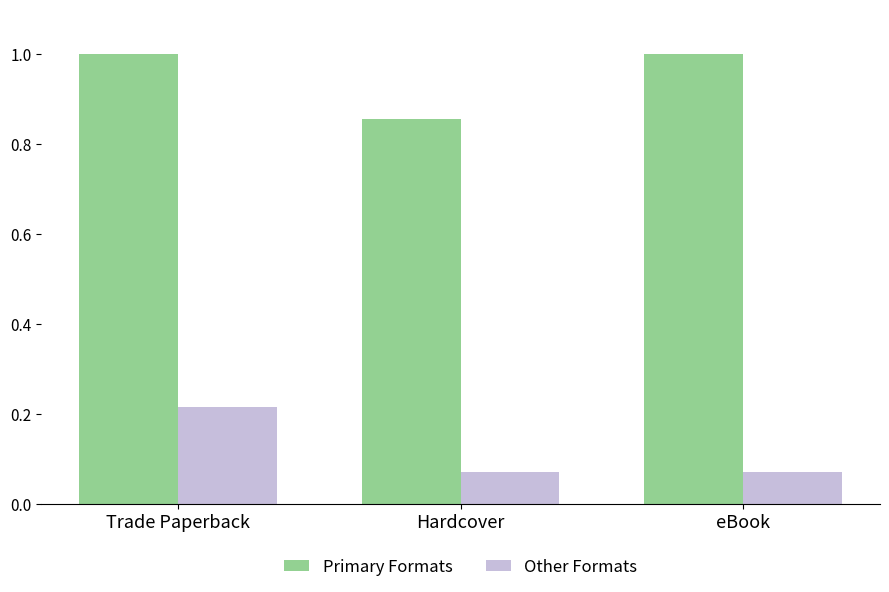

What is the spread (max minus min) of values at Trade Paperback?

0.8